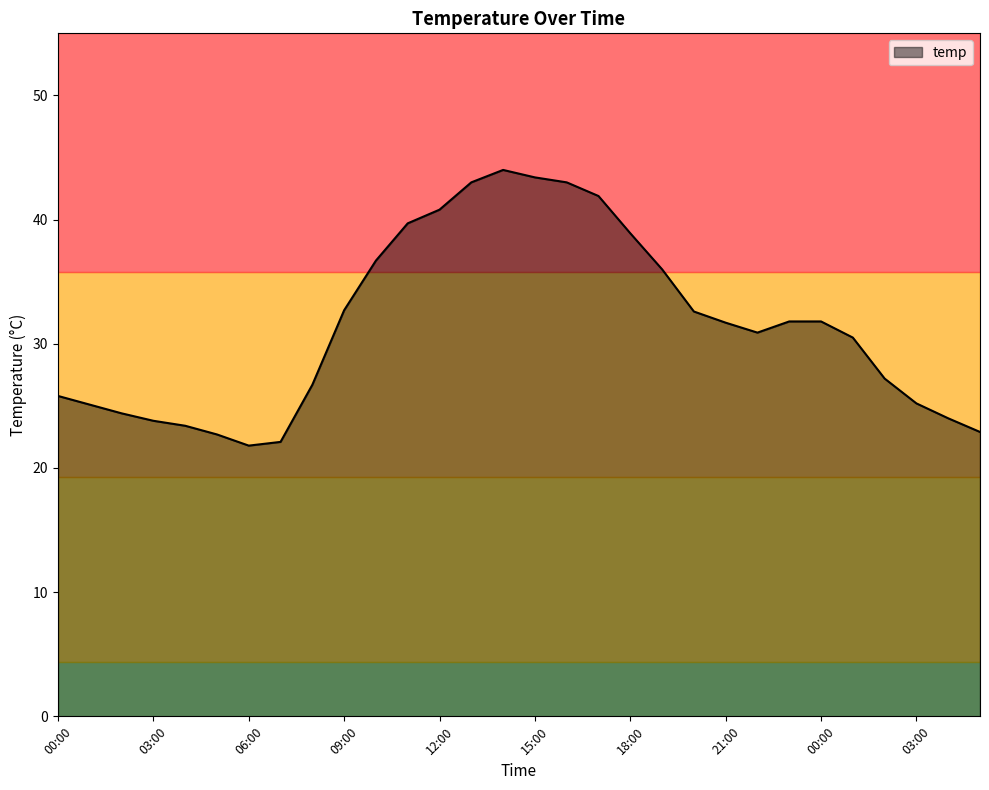

What is the difference between the maximum and minimum values?

22.2